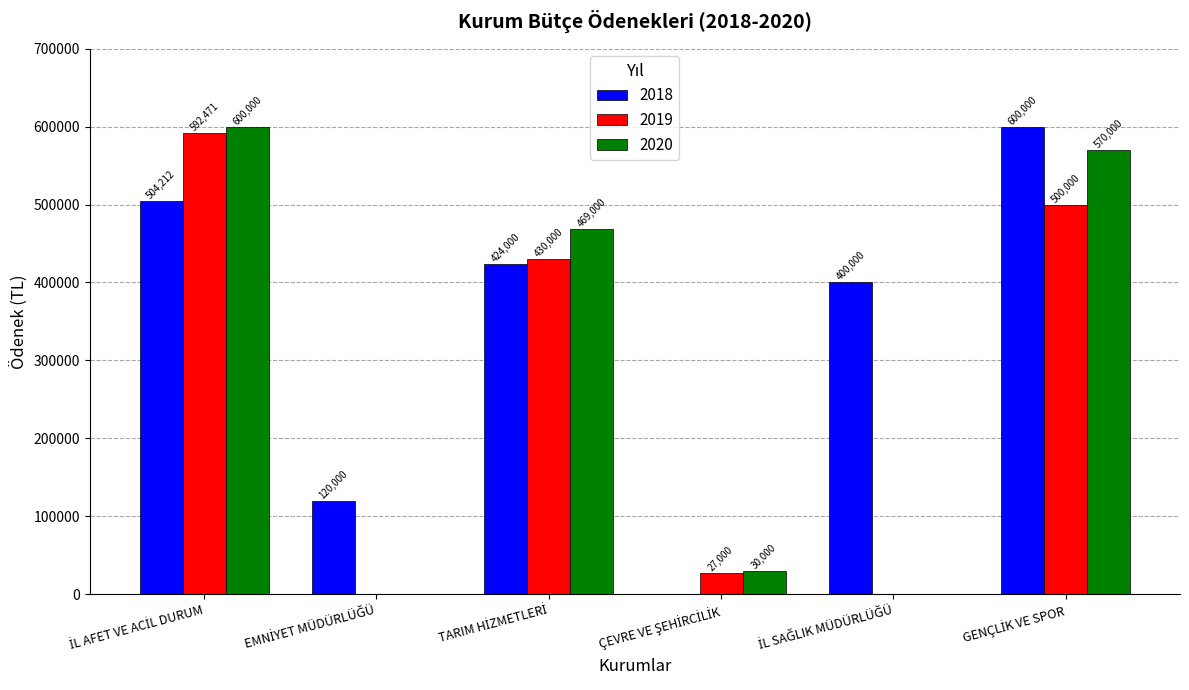

How many values in 2019 are above zero?

4